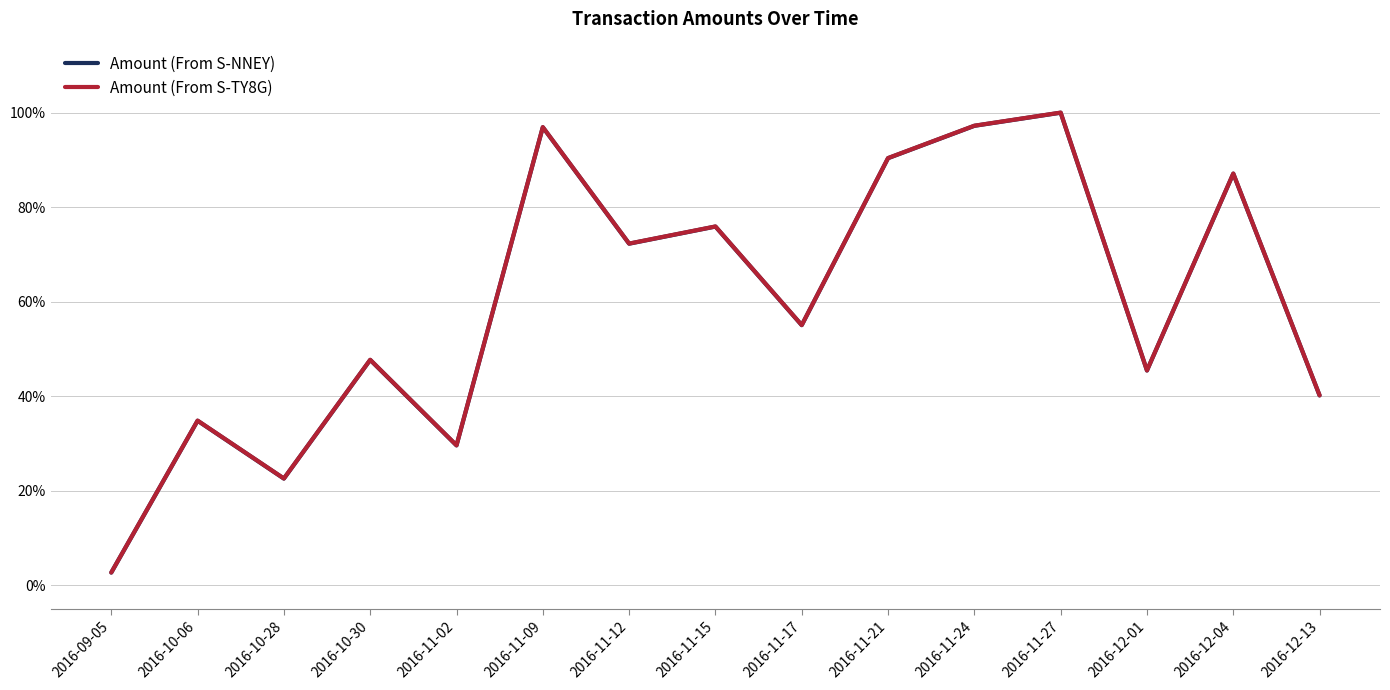

The value of Amount (From S-NNEY) at 2016-09-05 is 0.0. True or false?

True